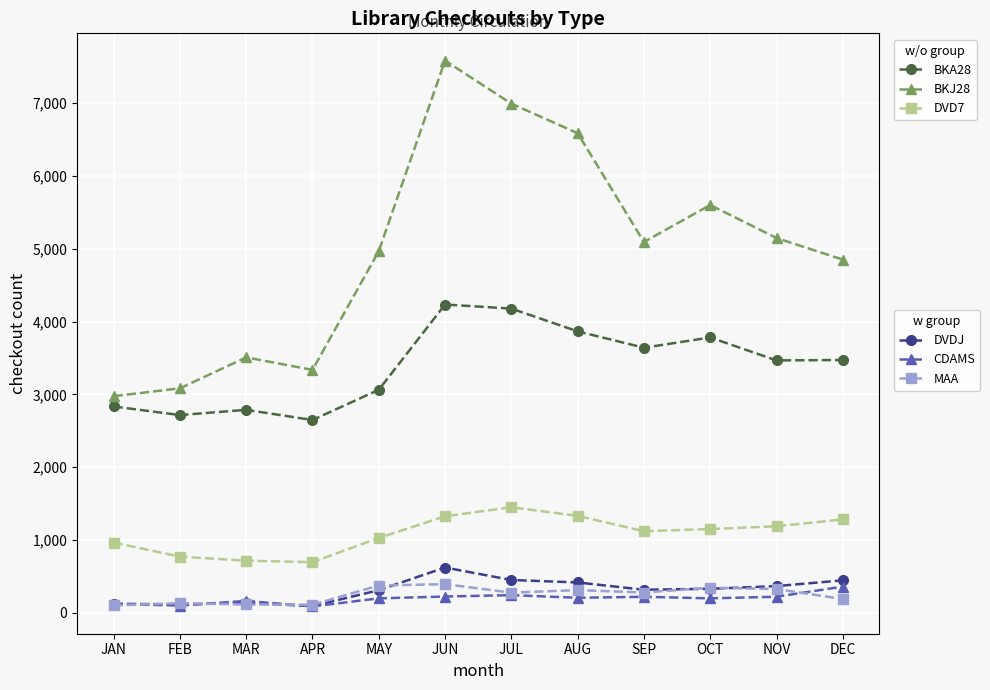

What is the greatest value displayed?

7580